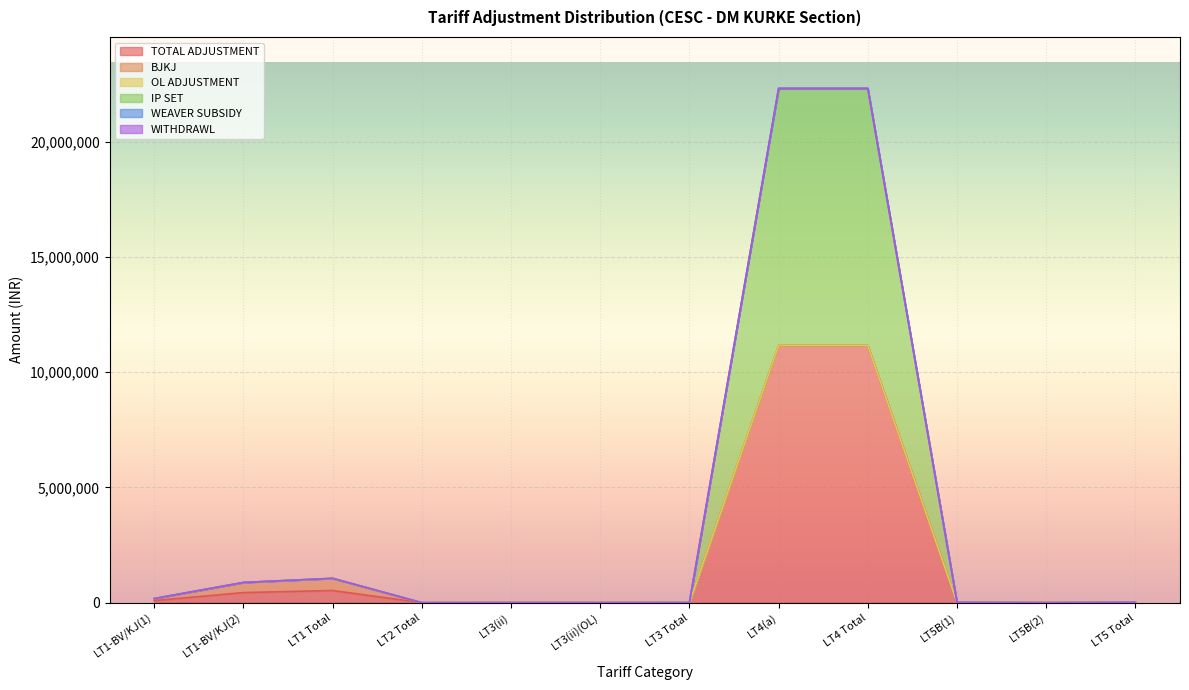

What position from the left is LT3 Total?

7